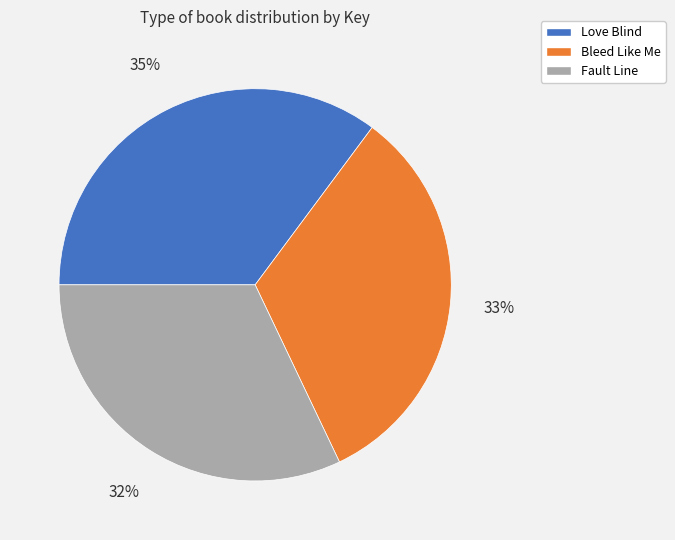

The Bleed Like Me slice represents 33% of the pie. True or false?

True